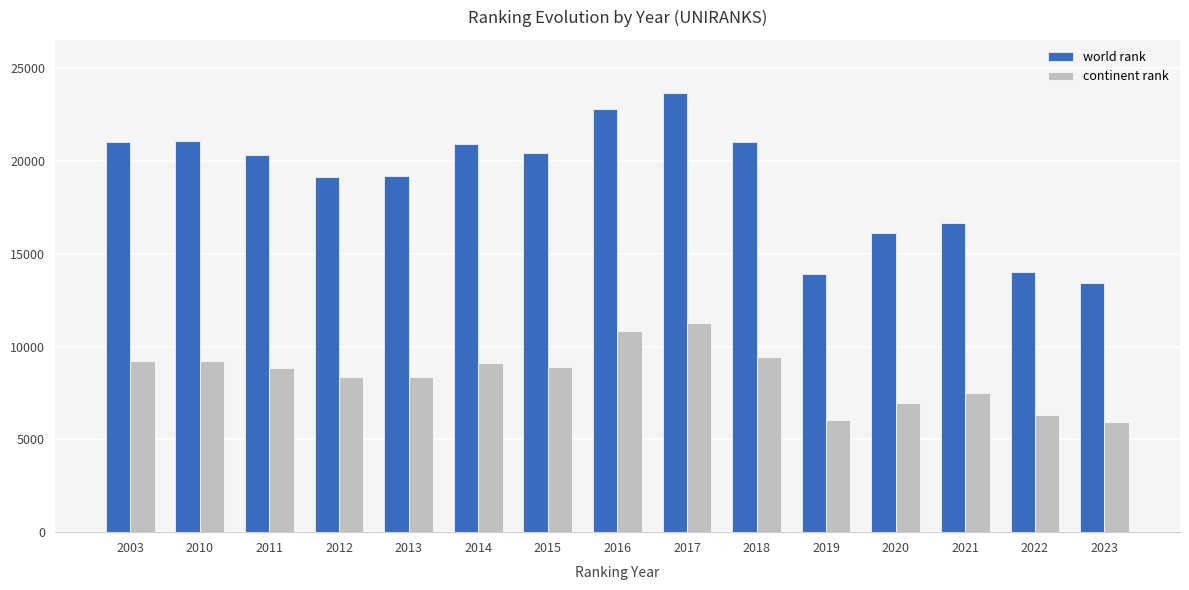

The value of continent rank at 2018 is 9451. True or false?

True